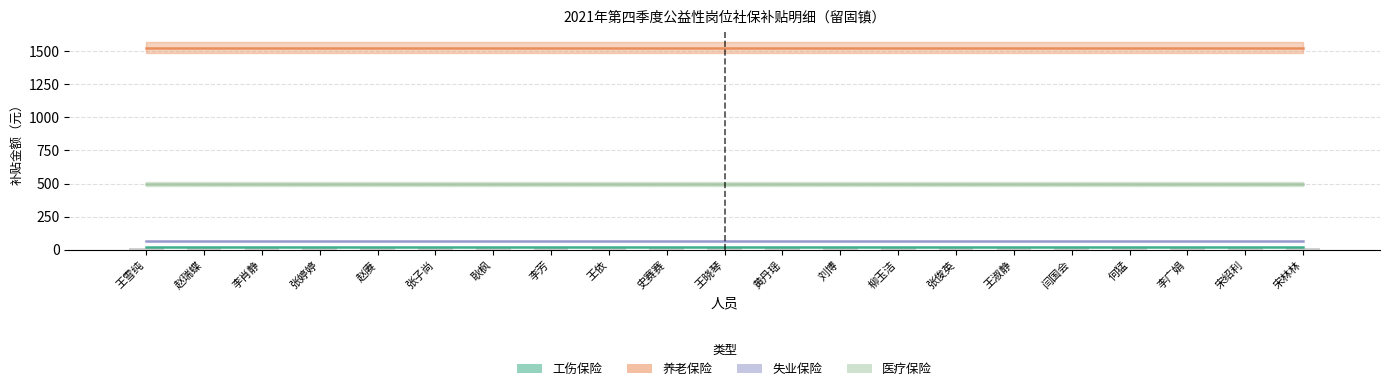

List the labels in order of 医疗保险金额 value, smallest first.

王雪纯, 赵瑞蝶, 李肖静, 张婷婷, 赵赓, 张子尚, 耿枫, 李芳, 王依, 史赛赛, 王晓琴, 黄丹瑶, 刘博, 柳玉洁, 张俊英, 王淑静, 闫国会, 何猛, 李广娟, 宋绍利, 宋林林